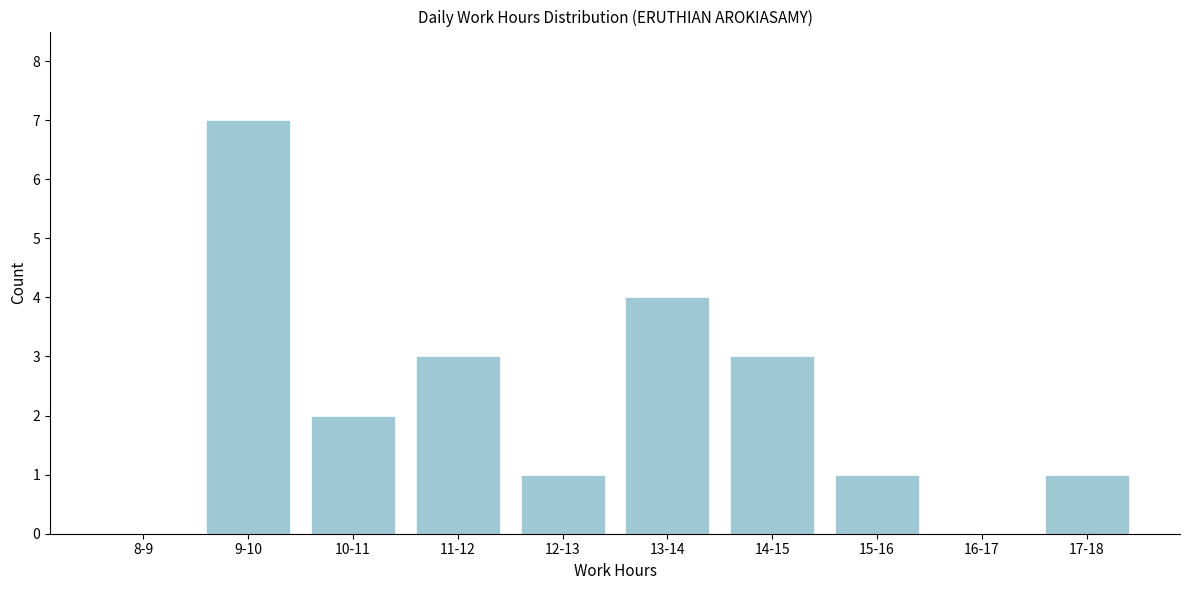

Reading right to left, list all the values displayed in this chart.

17-18=1	16-17=0	15-16=1	14-15=3	13-14=4	12-13=1	11-12=3	10-11=2	9-10=7	8-9=0